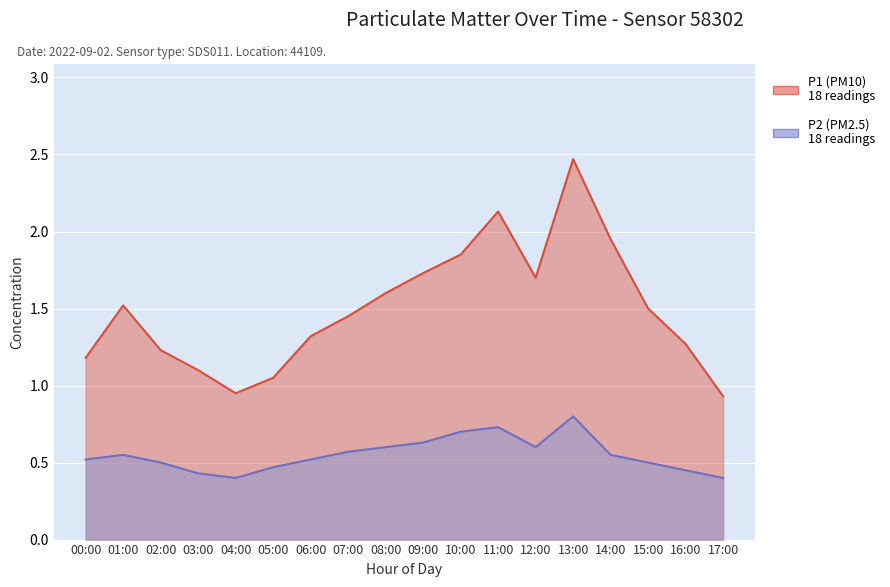

What is the label of the 8th point from the right?

10:00